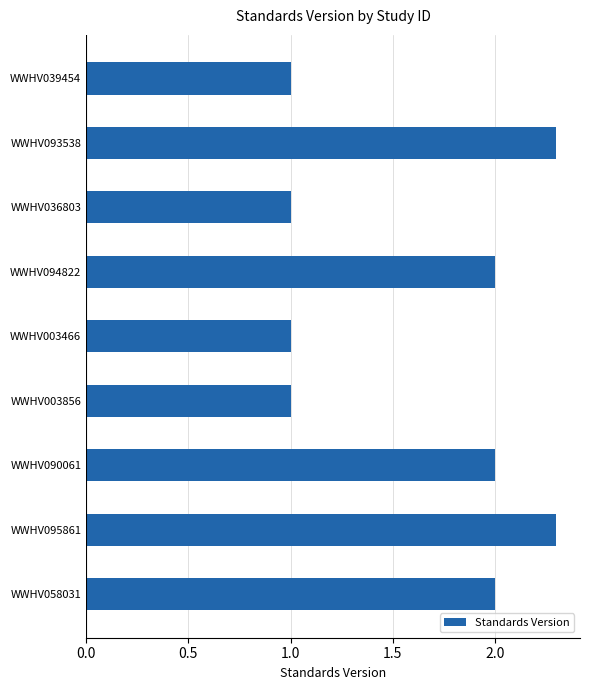

What is the change in value from WWHV003856 to WWHV095861?

+1.3